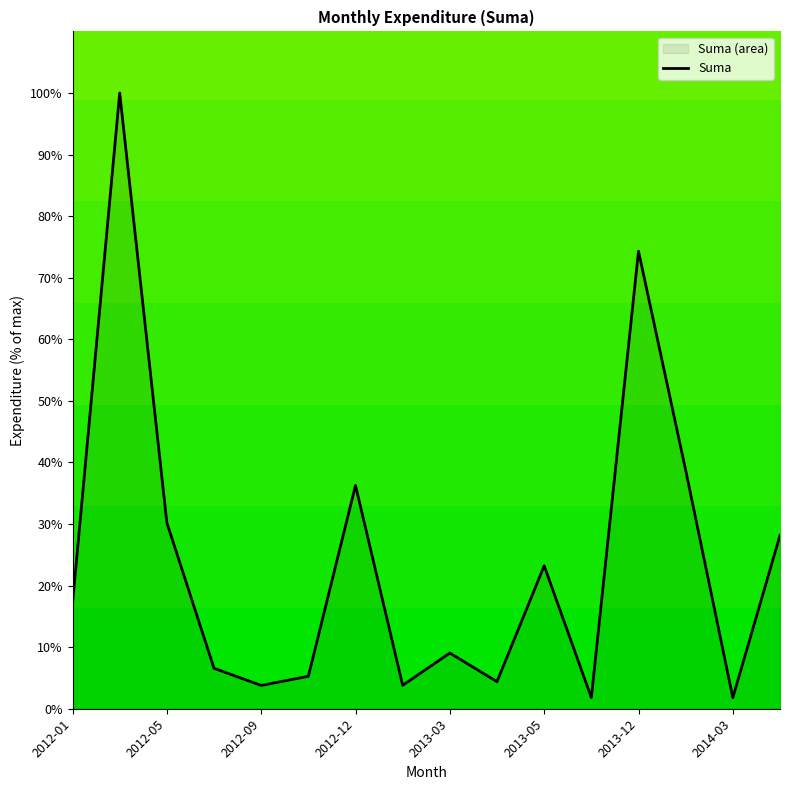

How many points are lower than both their immediate neighbors (excluding endpoints)?

5